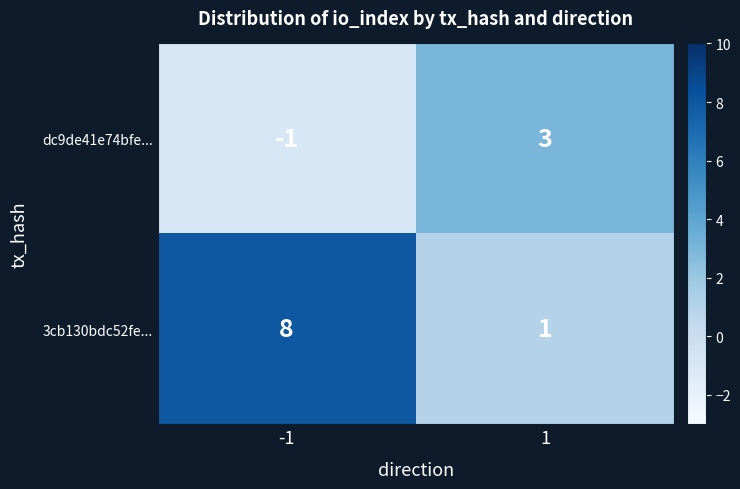

Between -1 and 1, which series saw the biggest shift?

3cb130bdc52fe...